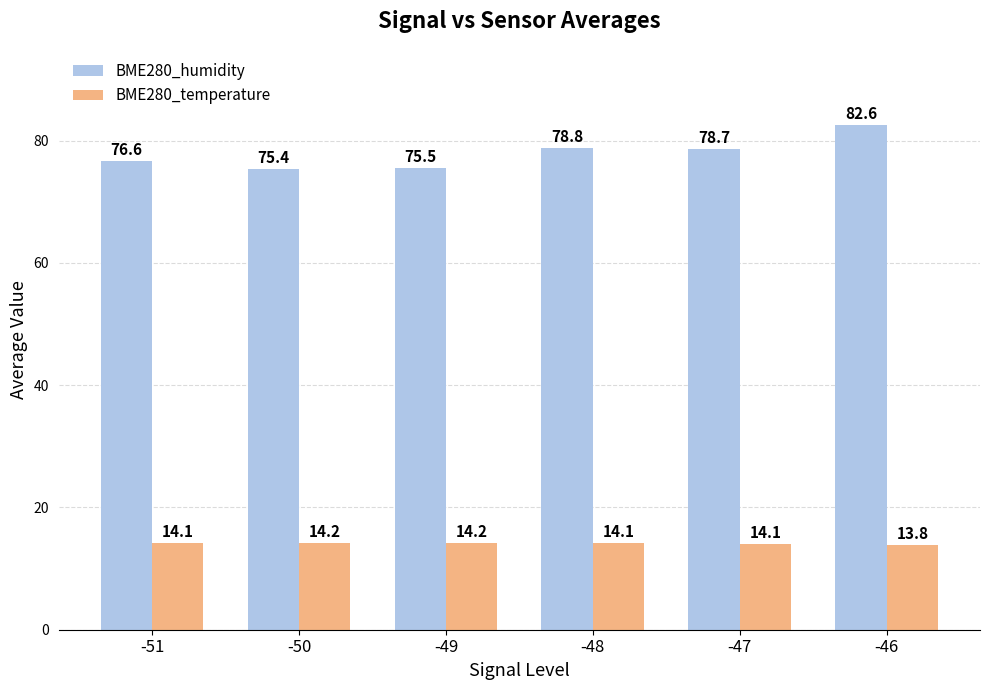

What is the value of the BME280_humidity bar at the 6th from the left?

82.6